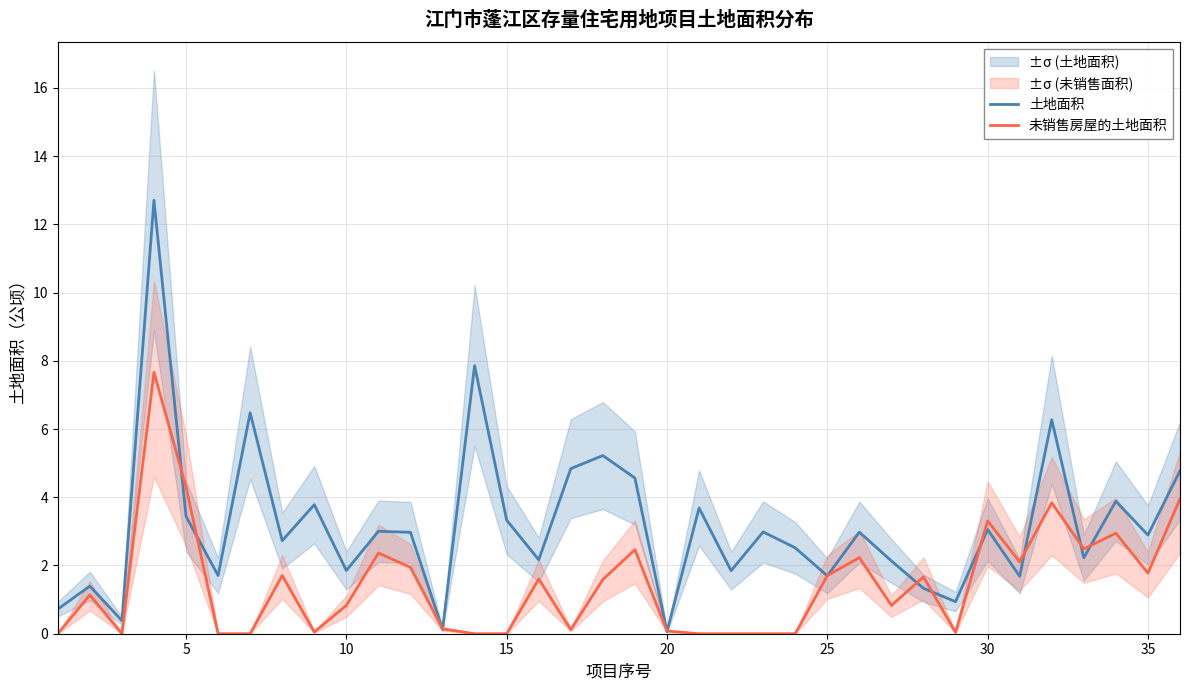

List the series in order of their peak value, highest first.

土地面积, 未销售房屋的土地面积